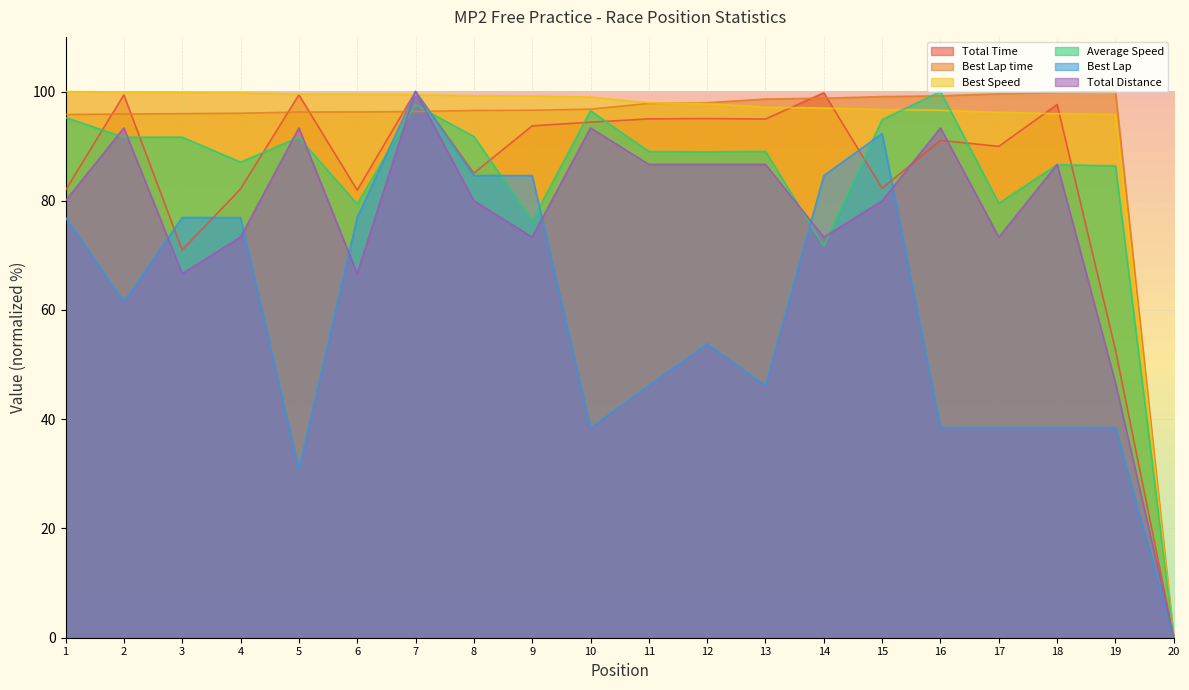

Which category has the lowest value in the Total Distance series?

20